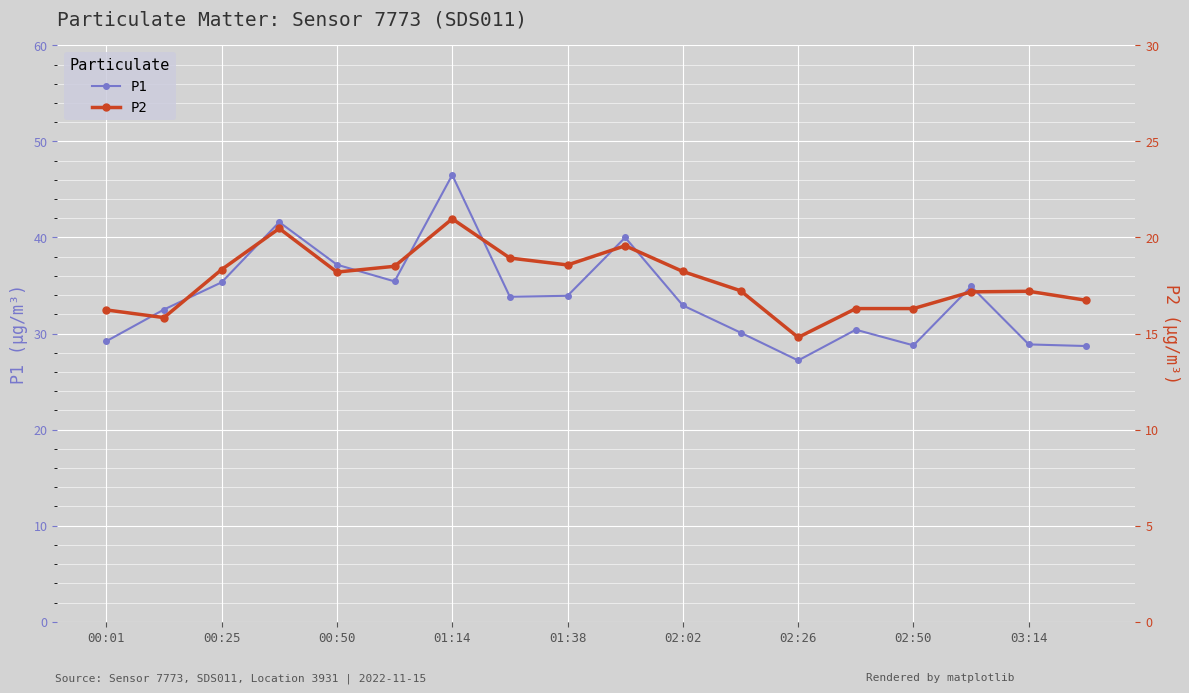

Is it true that P1 equals 45.0 at 02:50?

False